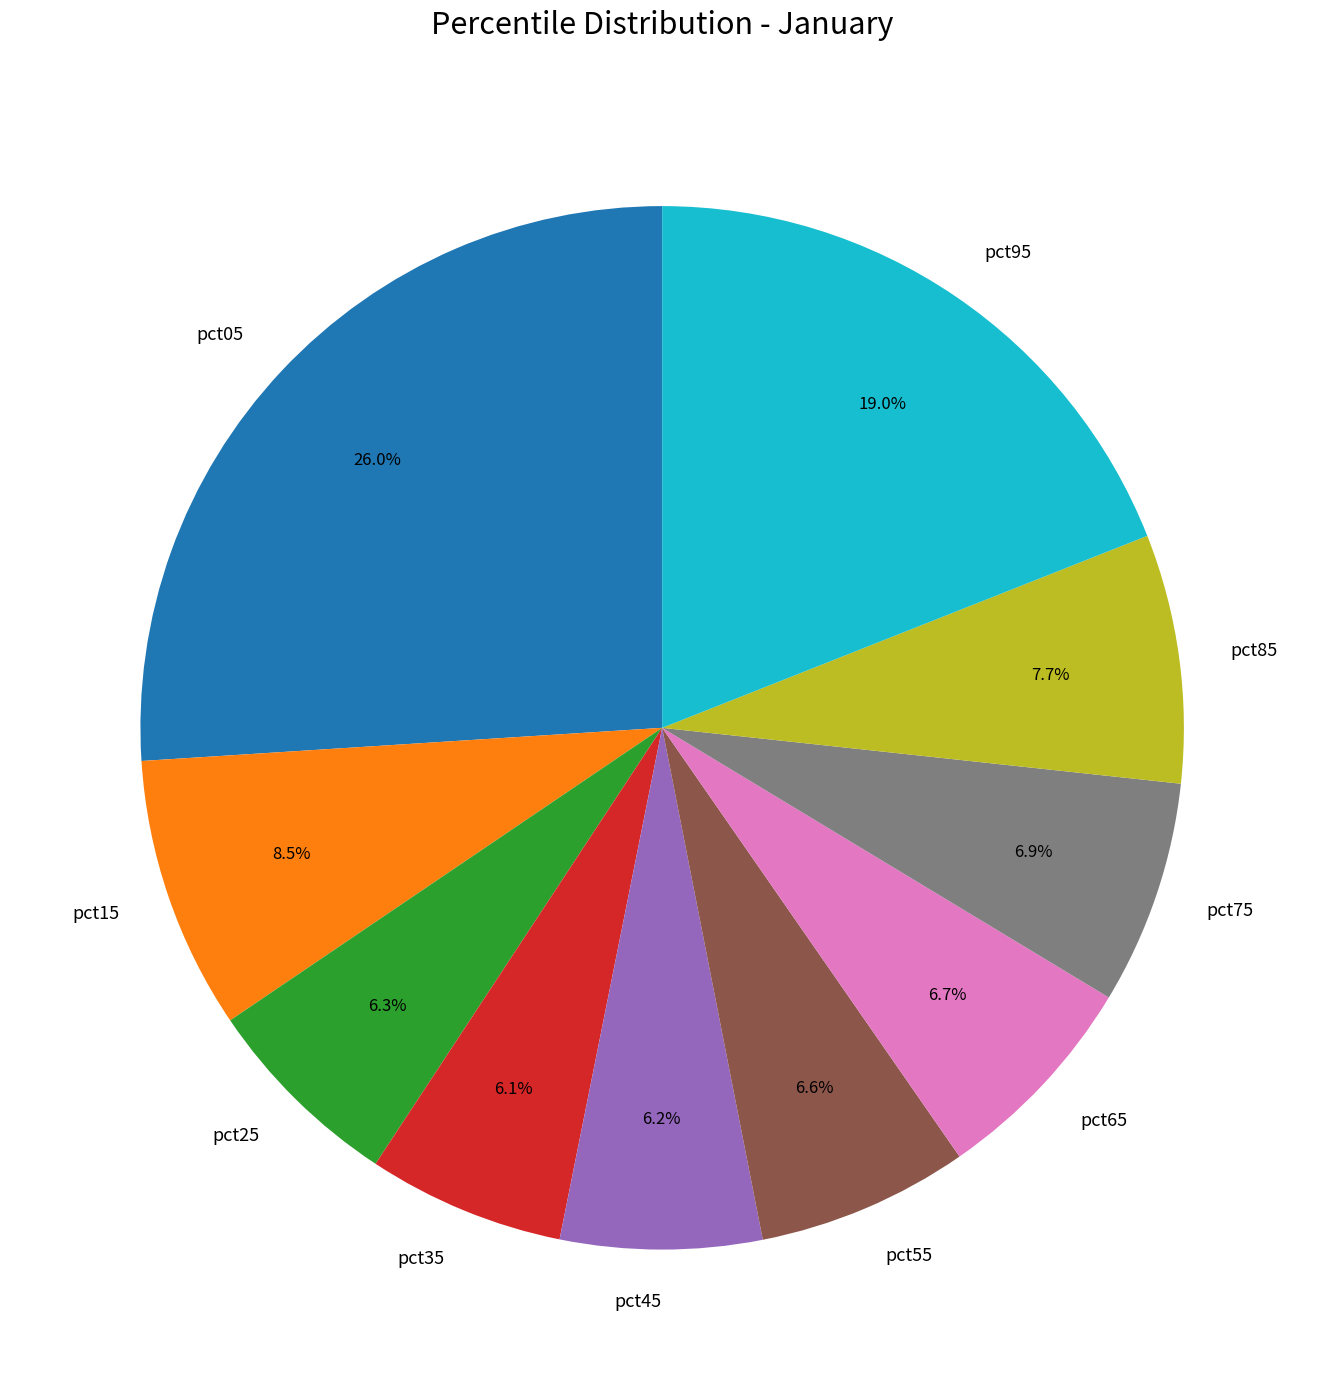

Is there any slice that represents more than half of the pie?

No